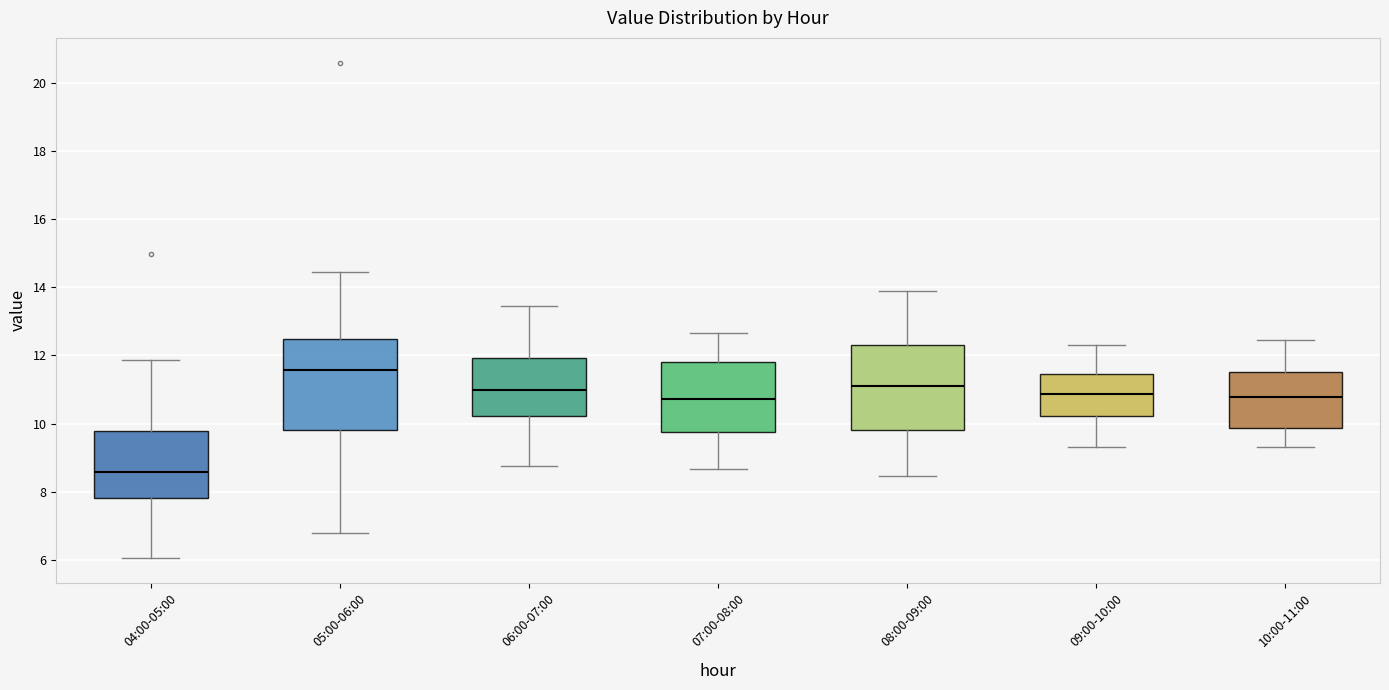

Which box's median line is the lowest?

04:00-05:00